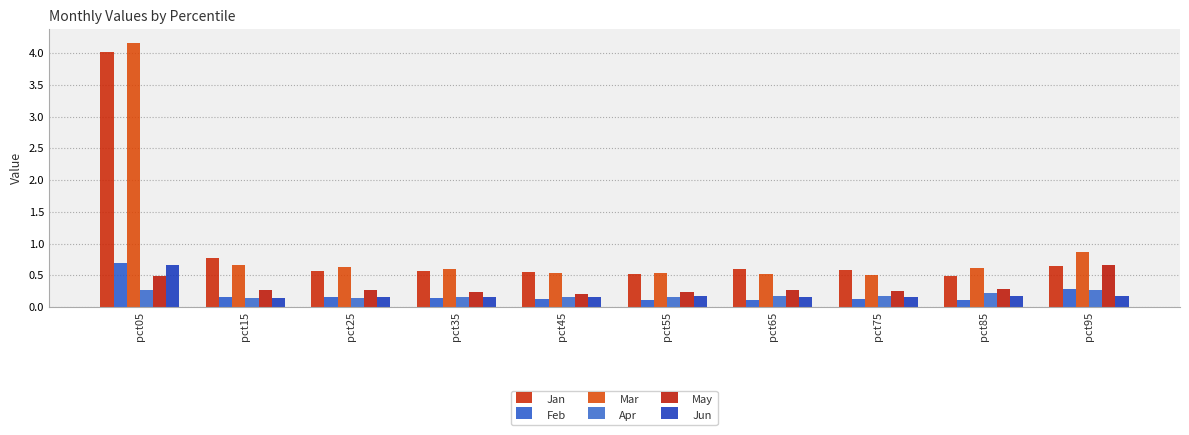

Rank the categories by Feb value from highest to lowest.

pct05, pct95, pct15, pct25, pct35, pct75, pct45, pct85, pct65, pct55